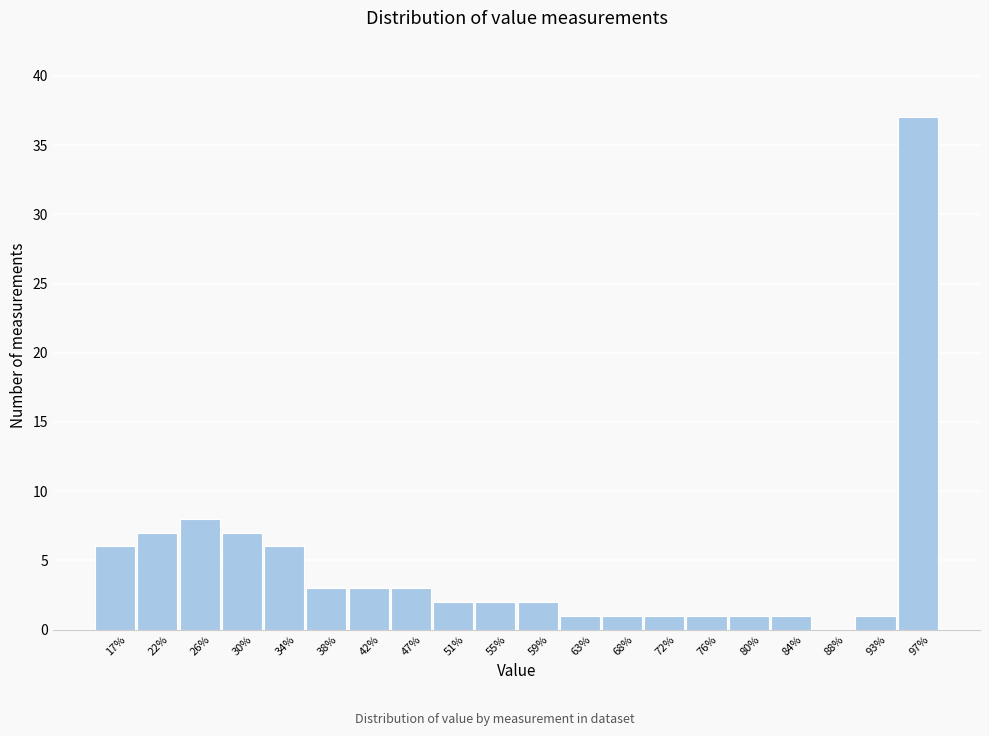

Reading right to left, list all the values displayed in this chart.

97%=37	93%=1	88%=0	84%=1	80%=1	76%=1	72%=1	68%=1	63%=1	59%=2	55%=2	51%=2	47%=3	42%=3	38%=3	34%=6	30%=7	26%=8	22%=7	17%=6